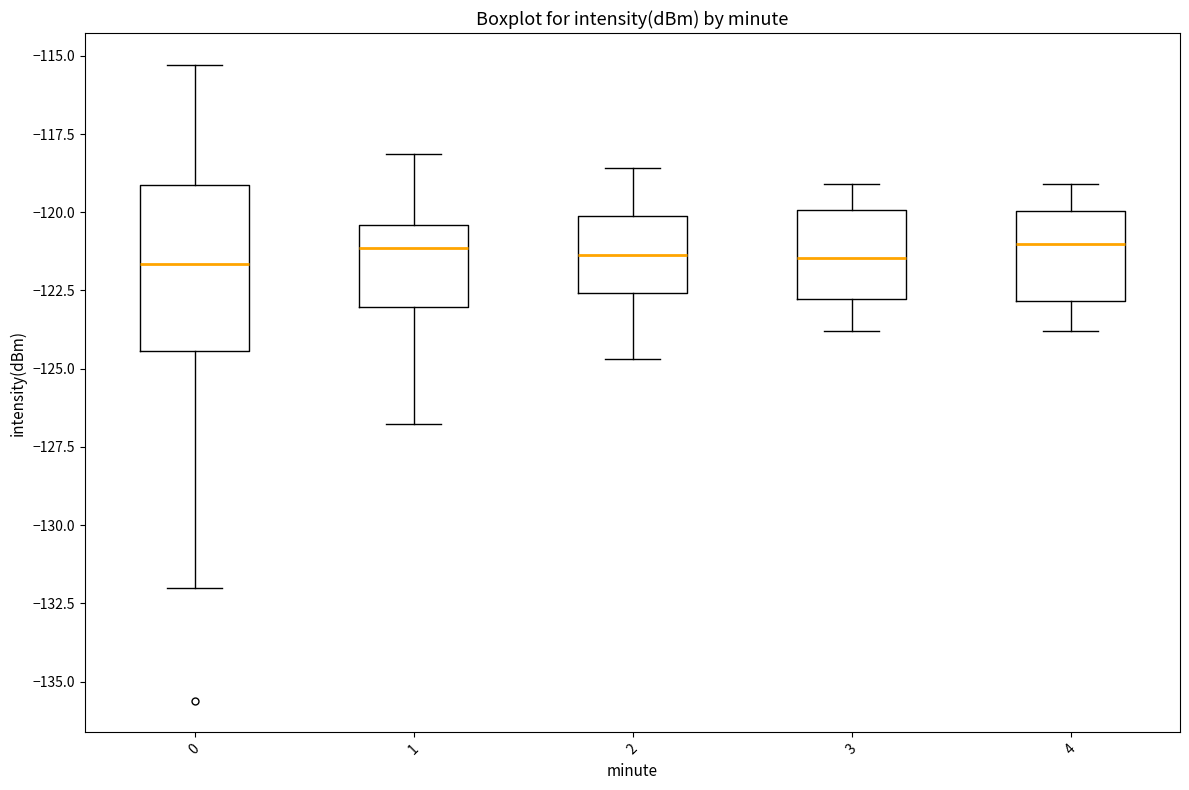

Reading left to right, transcribe this box plot: for each box, give where its median line is, the range the box spans, and where its two whiskers end, as read against the y-axis. The values are not printed on the chart, so give them approximately, as read against the axis.

0: median -121.5, box -124.5 to -119.0, whiskers -132.0 to -115.5
1: median -121.0, box -123.0 to -120.5, whiskers -127.0 to -118.0
2: median -121.5, box -122.5 to -120.0, whiskers -124.5 to -118.5
3: median -121.5, box -123.0 to -120.0, whiskers -124.0 to -119.0
4: median -121.0, box -123.0 to -120.0, whiskers -124.0 to -119.0